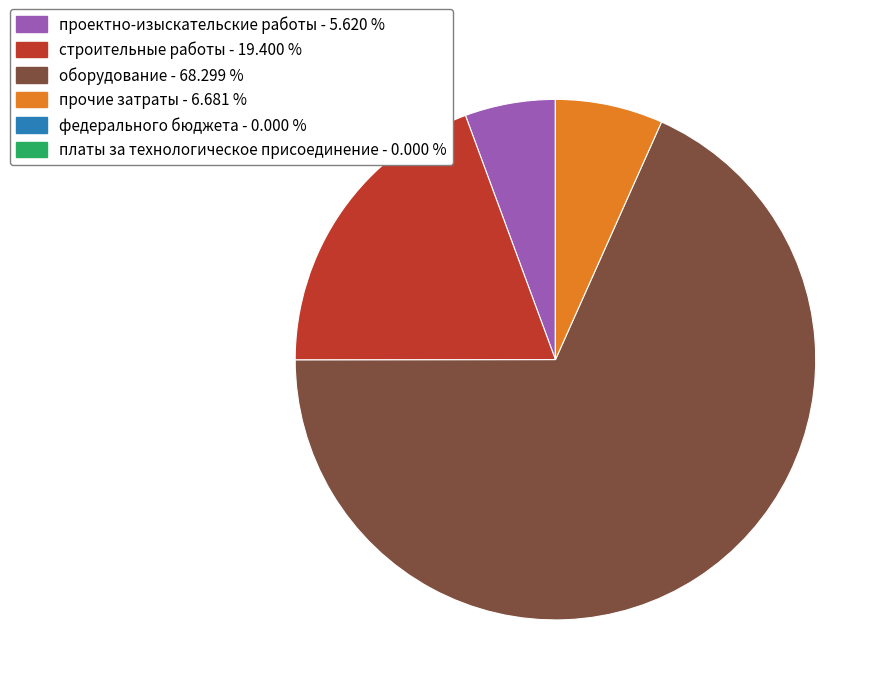

Does оборудование account for over 50% of the chart?

Yes